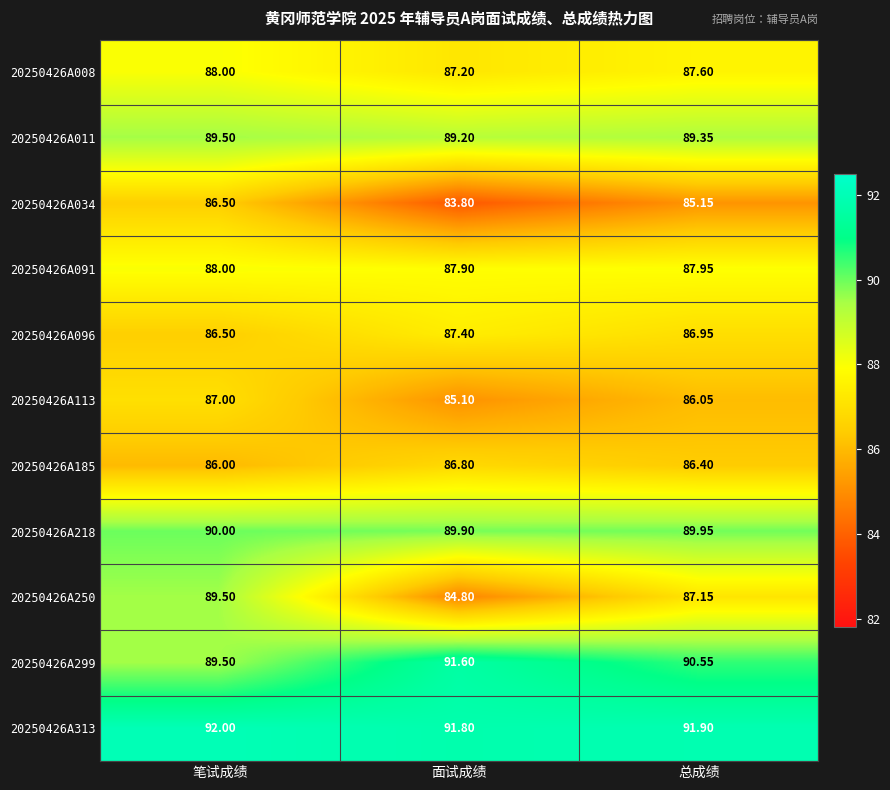

Between 笔试成绩 and 面试成绩, which series saw the biggest shift?

20250426A250